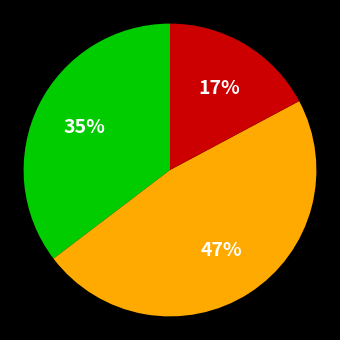

To the nearest percent, what is the difference between the largest and smallest slice percentages?

30%